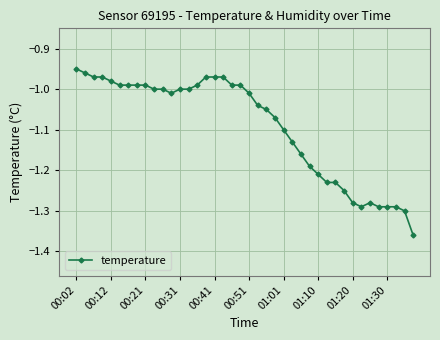

What is the difference between the maximum and minimum values?

0.4